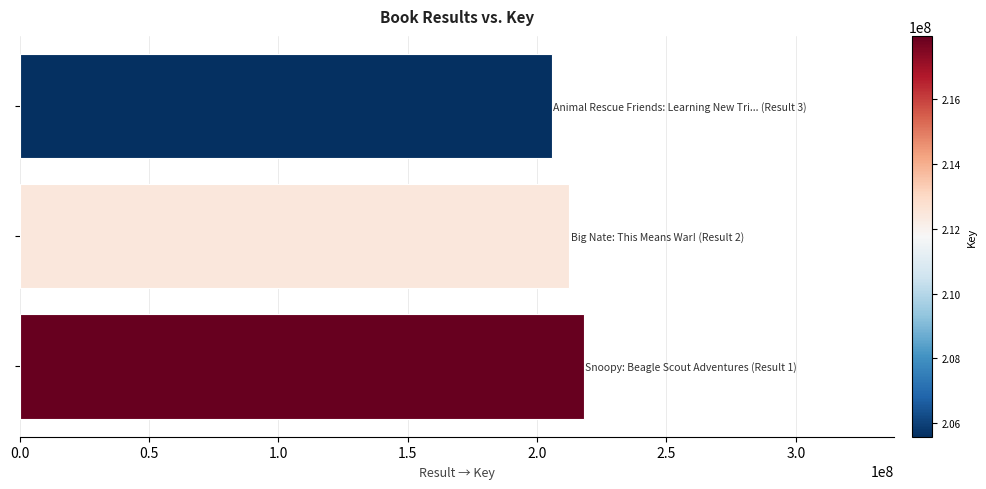

What is the sum of all values?

635997098